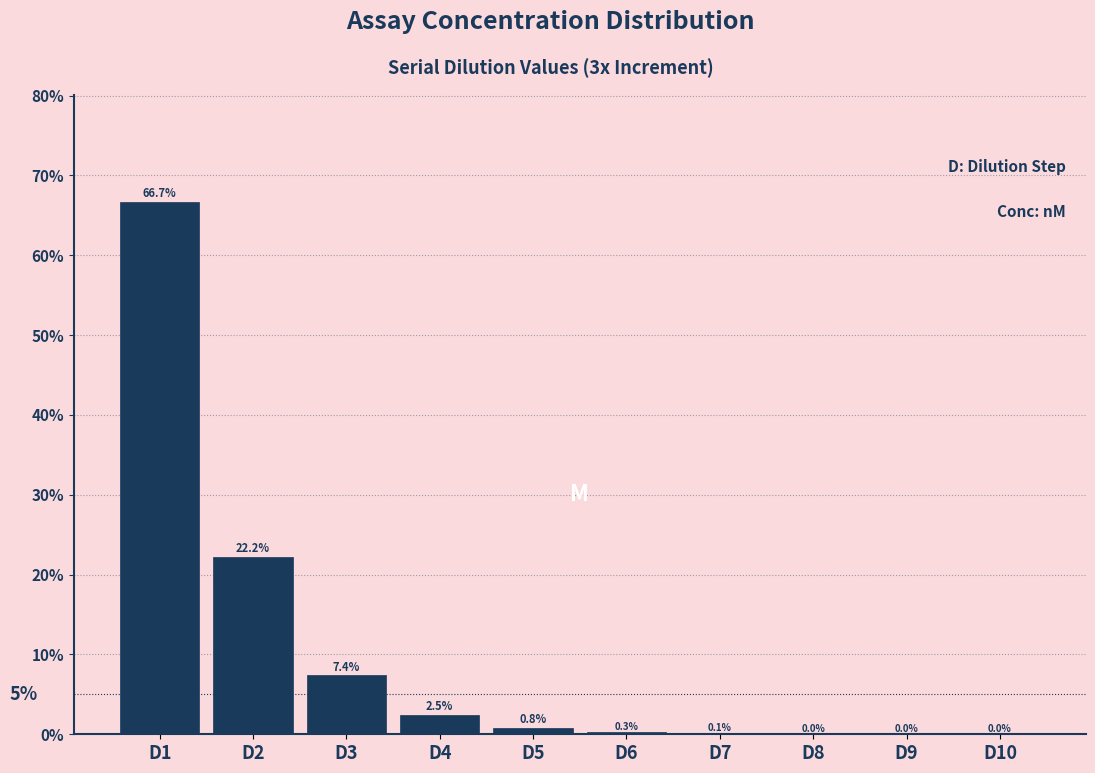

The chart shows a value of 22.2 at D2. True or false?

True